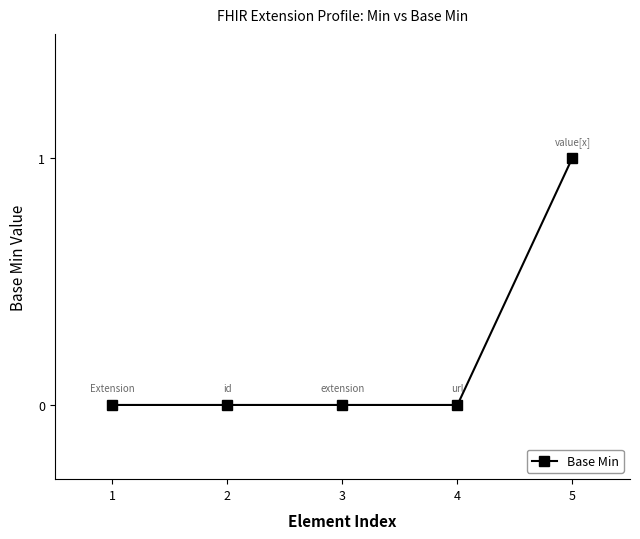

Reading left to right, extract all data points from this chart.

0	0	0	0	1